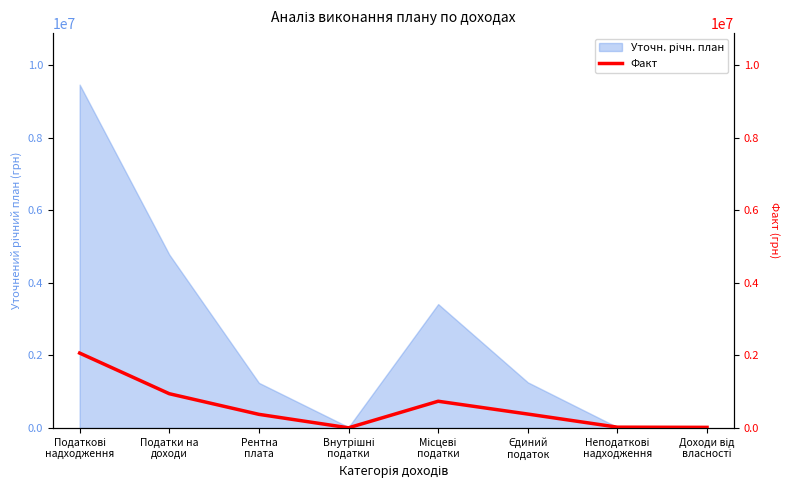

How many points are lower than both their immediate neighbors (excluding endpoints)?

1